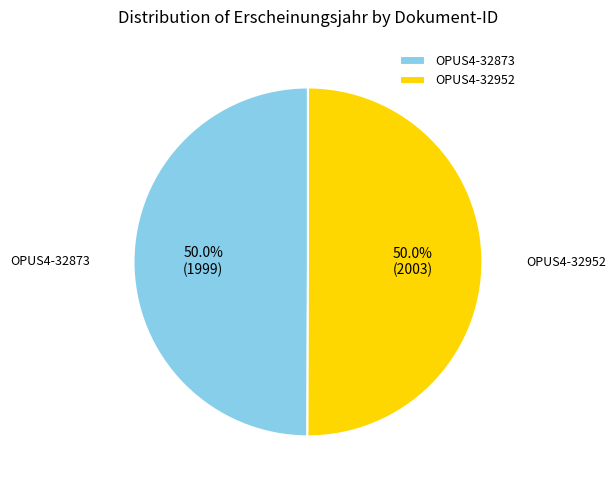

Is it true that OPUS4-32873 is 50% of the pie?

True